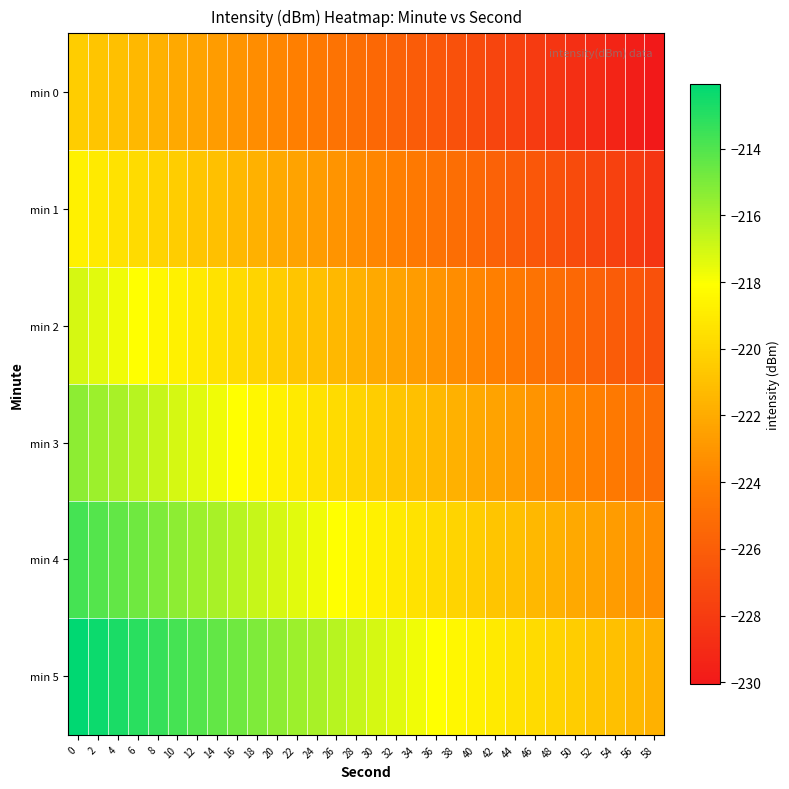

Which series has the widest spread of values?

min 2